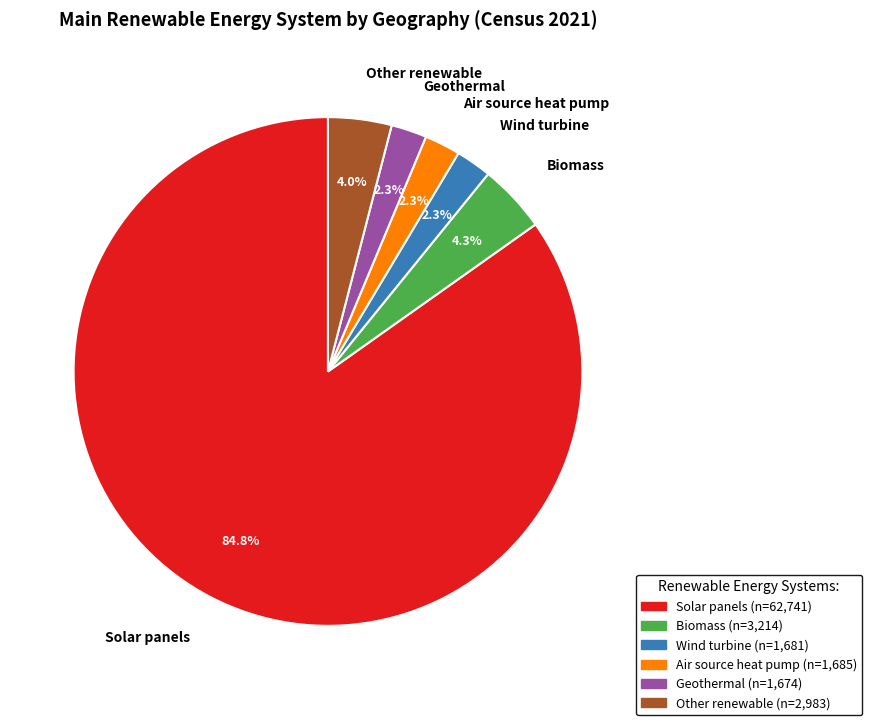

To the nearest percent, what is the difference between the largest and smallest slice percentages?

83%